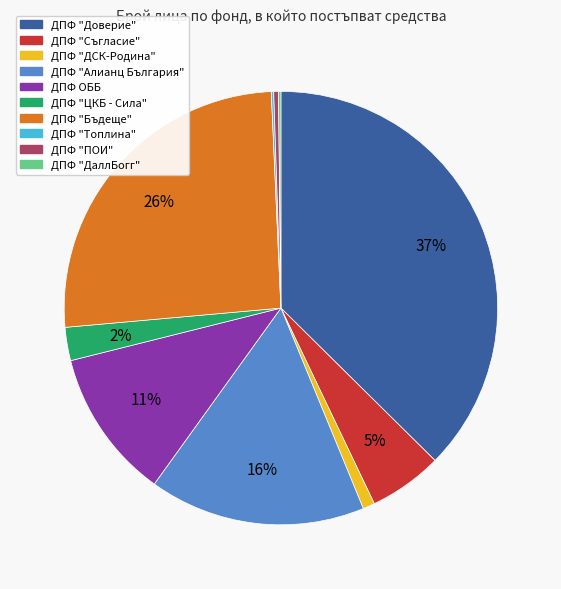

To the nearest percent, what is the average slice percentage?

10%